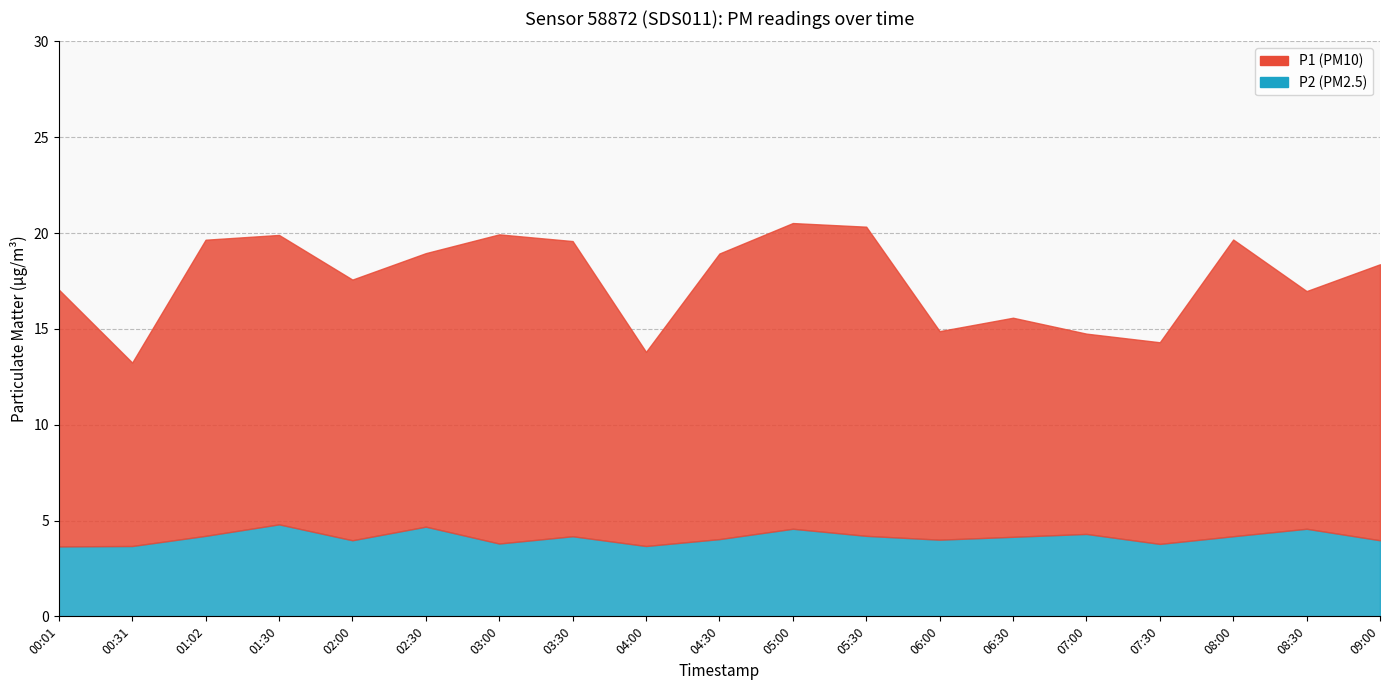

In P1, how many points are lower than both neighbors (excluding endpoints)?

6